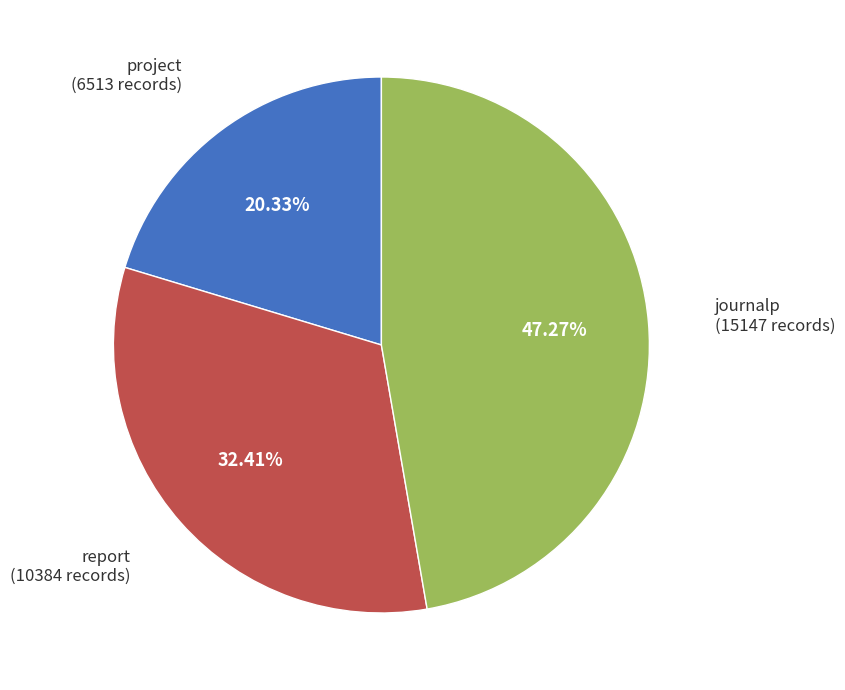

Is there any slice that represents more than half of the pie?

No